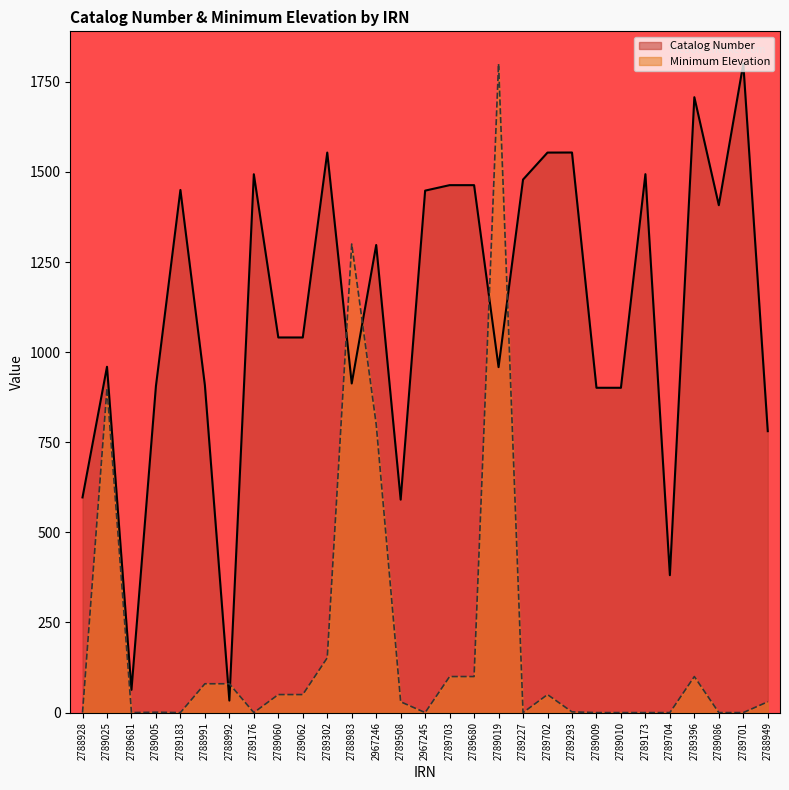

What are all the series names shown in the legend?

Catalog Number, Minimum Elevation